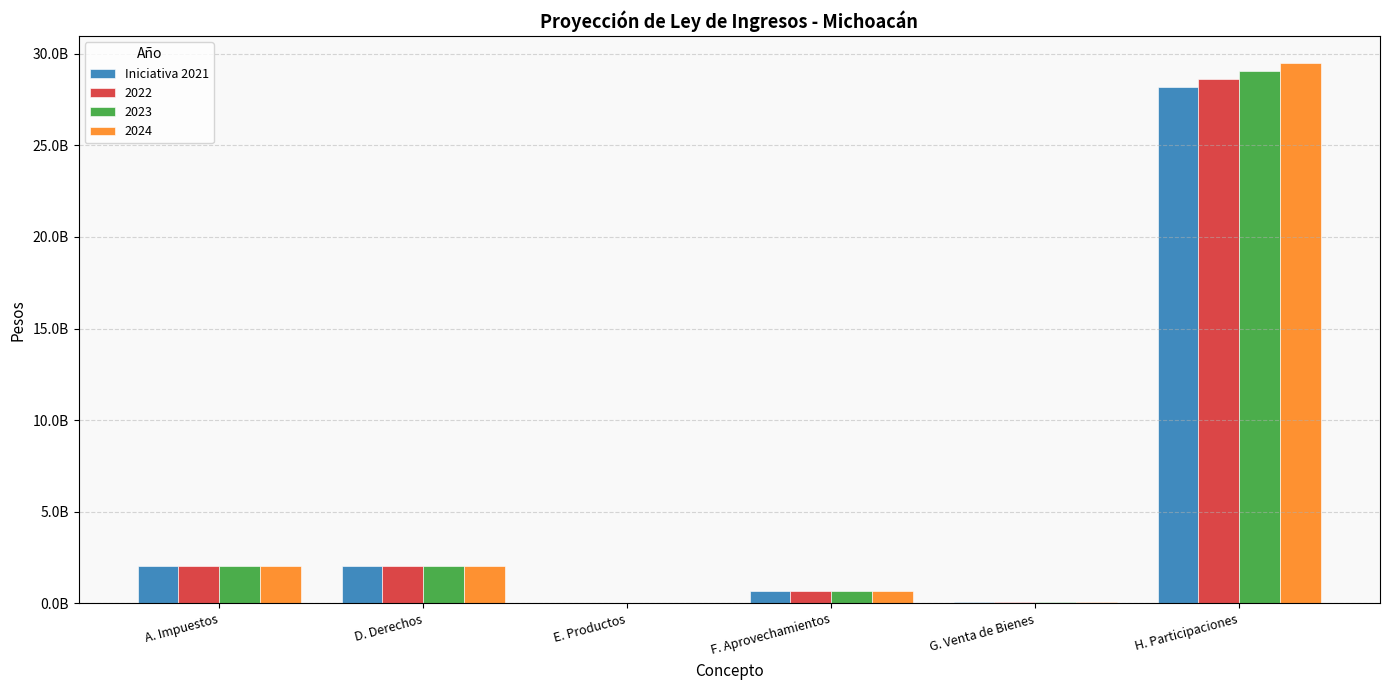

What are all the series names shown in the legend?

Iniciativa 2021, 2022, 2023, 2024